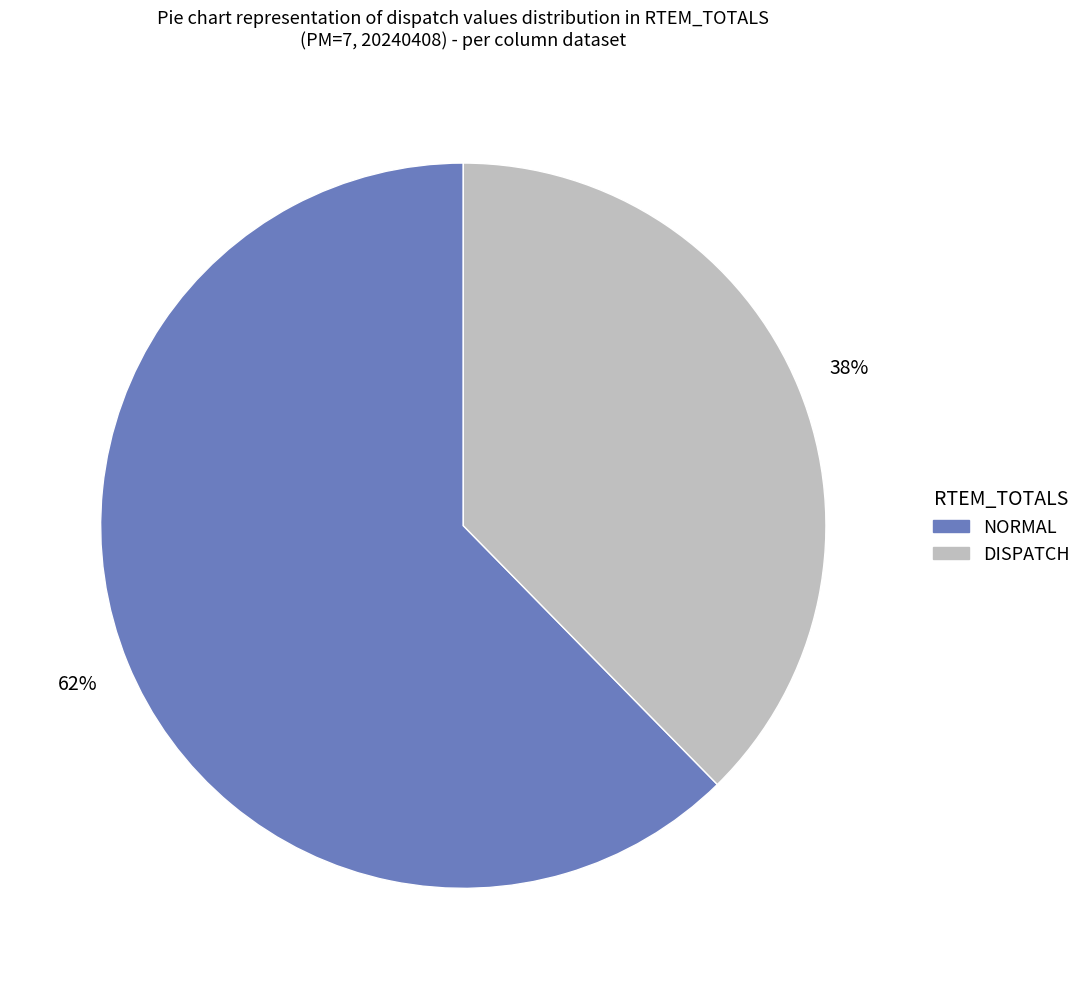

To the nearest percent, what percentage of the pie is DISPATCH?

38%